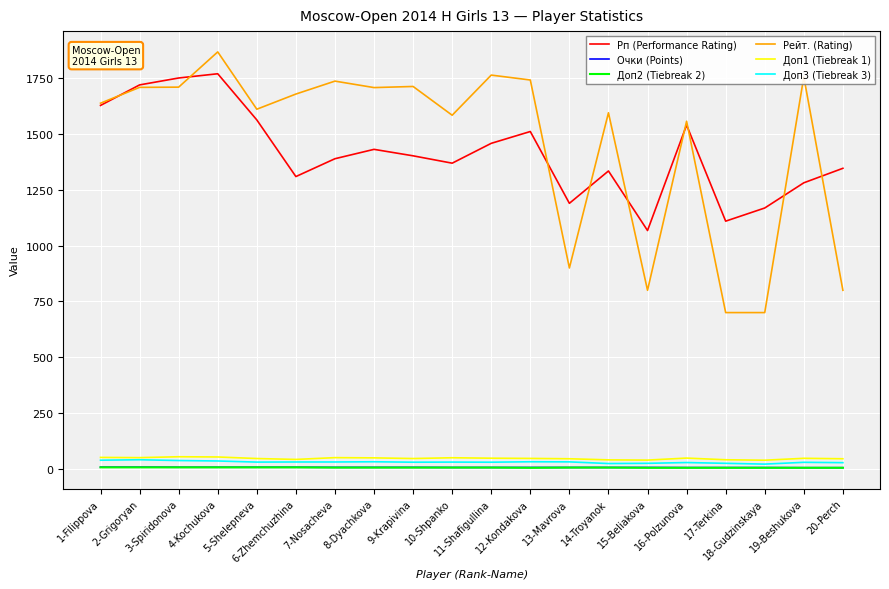

What is the average value of the Очки (Points) series?

5.8